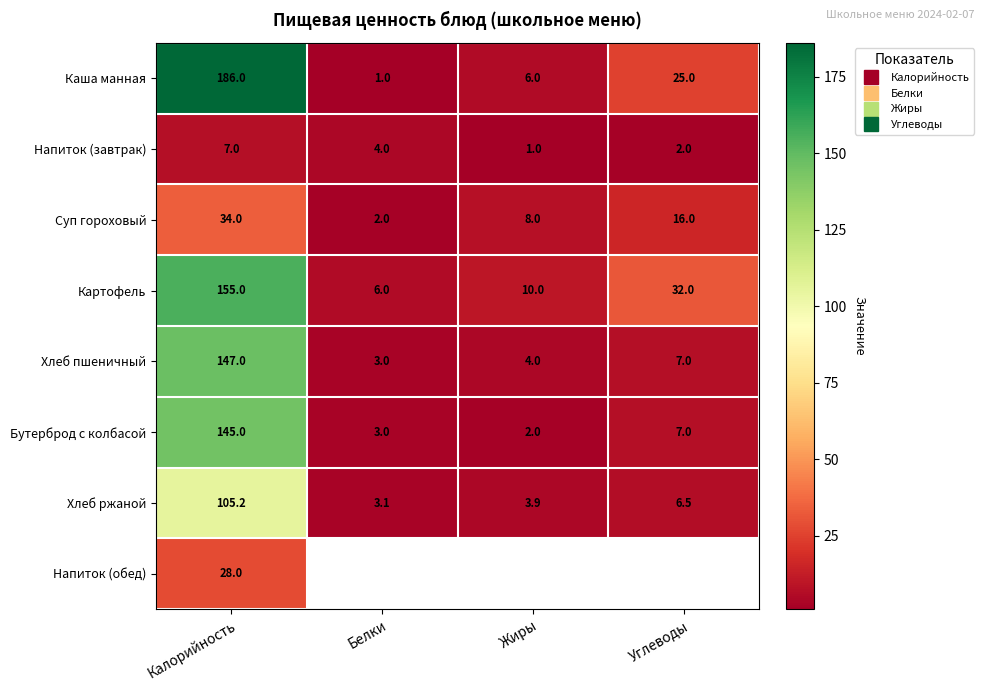

What is the maximum value shown in the chart?

186.0